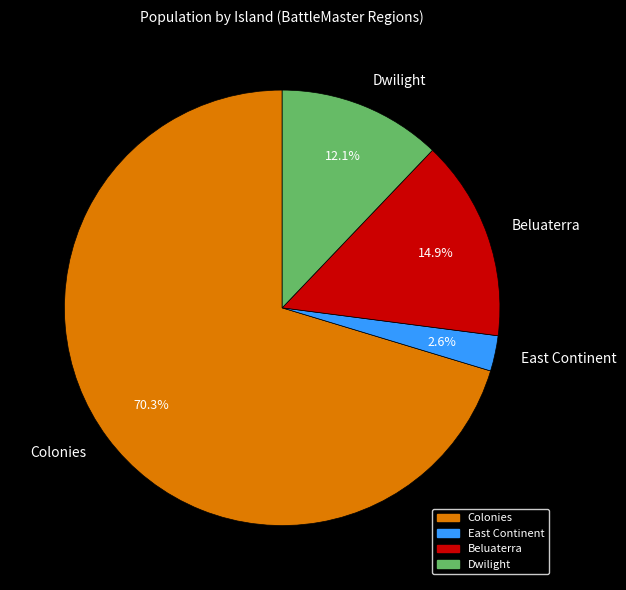

Between Colonies and Dwilight, which is larger?

Colonies